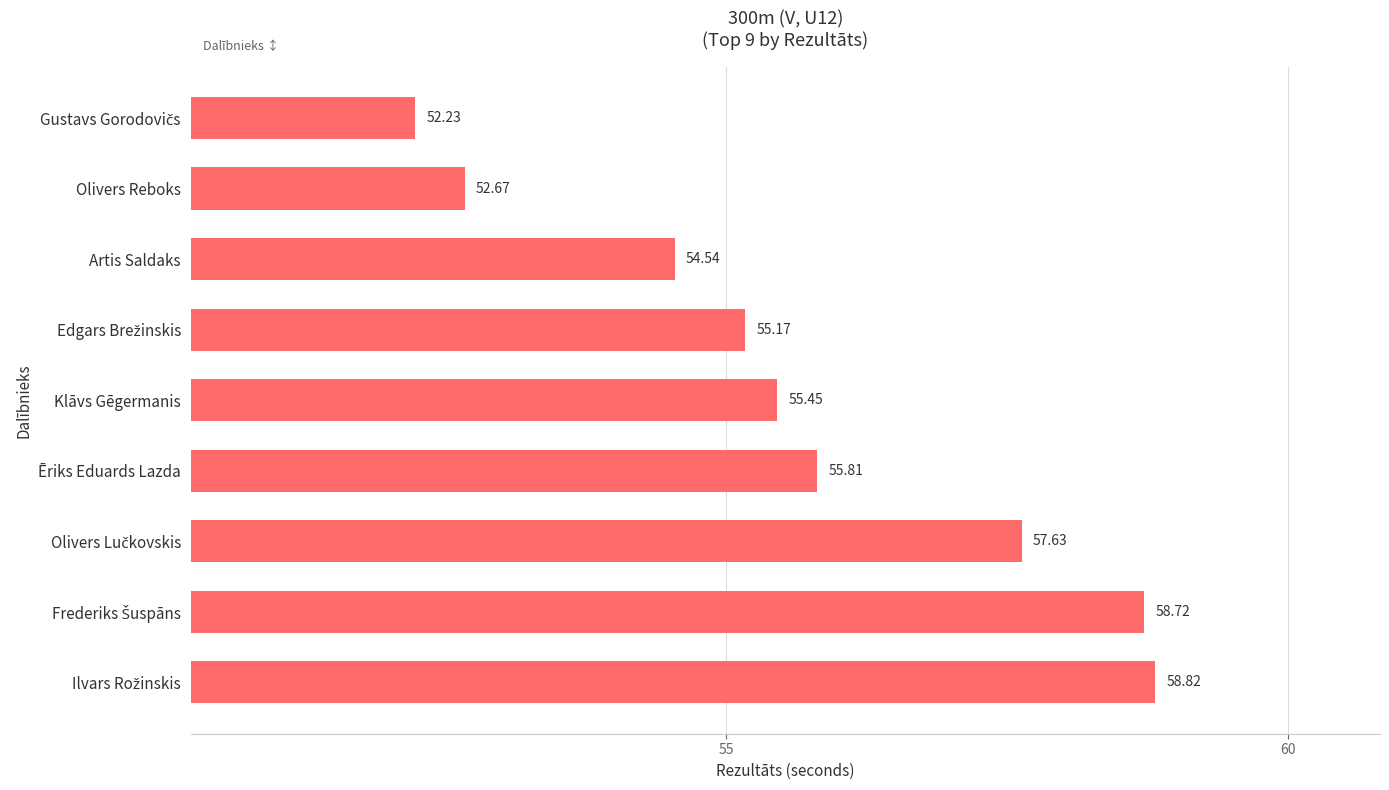

What is the label of the 7th bar from the bottom?

Artis Saldaks